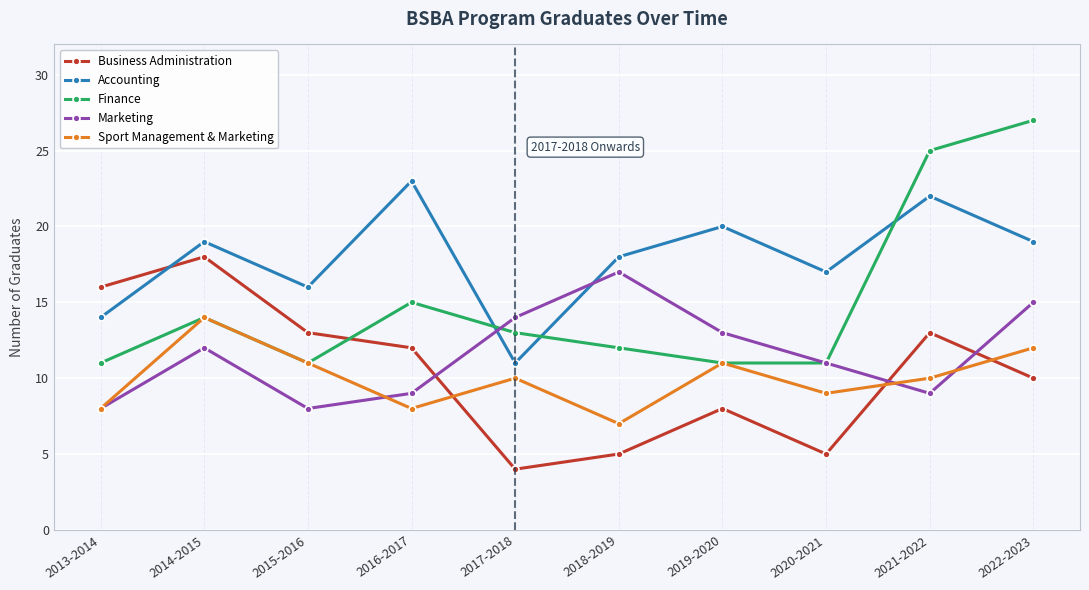

In Marketing, how many points are lower than both neighbors (excluding endpoints)?

2